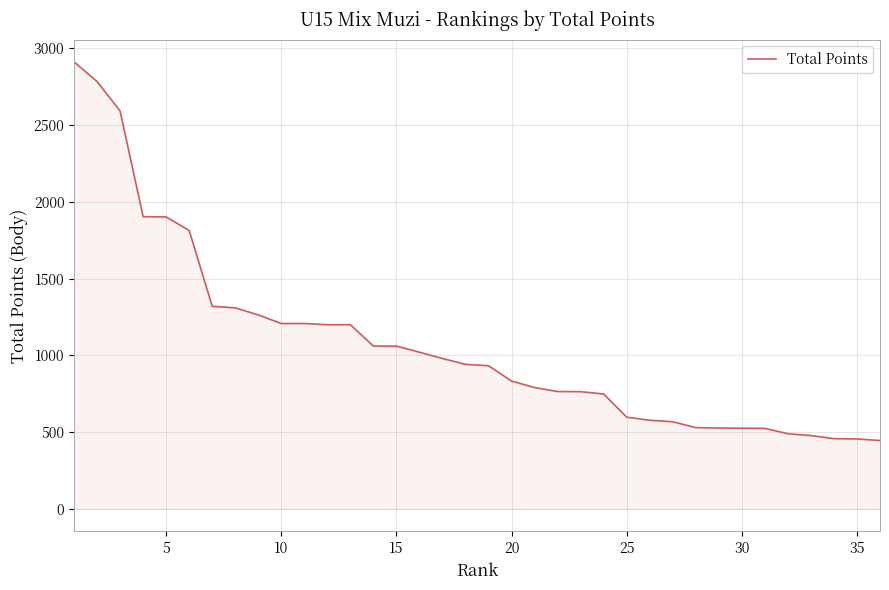

What is the maximum value shown in the chart?

2912